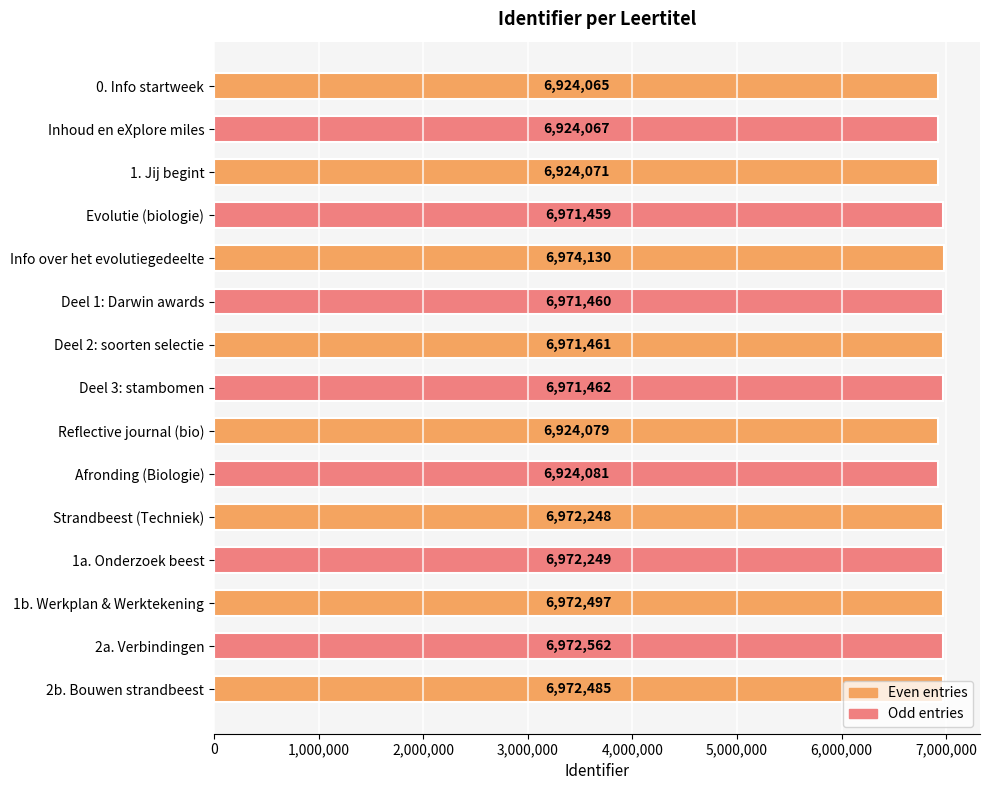

Count the number of data series in this chart.

1